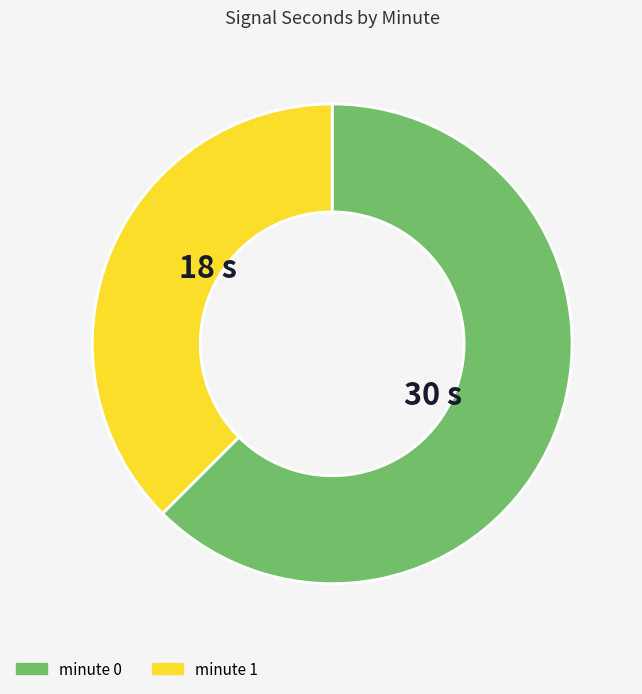

Combined, do minute 0 and minute 1 account for over 50%?

Yes